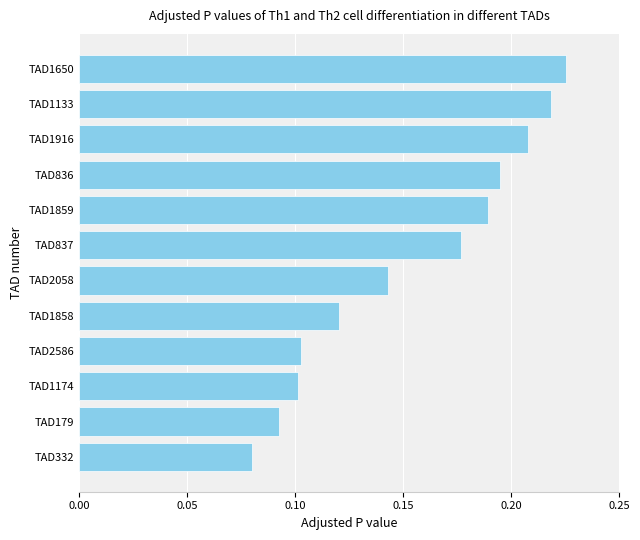

At which category does the chart reach its peak across all series?

TAD1650